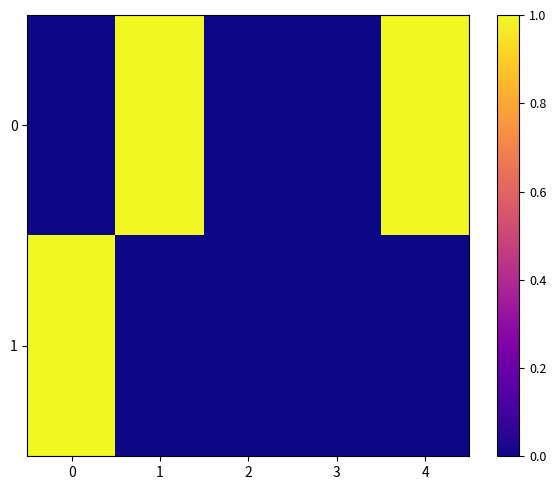

At how many categories does at least one series exceed 0?

3